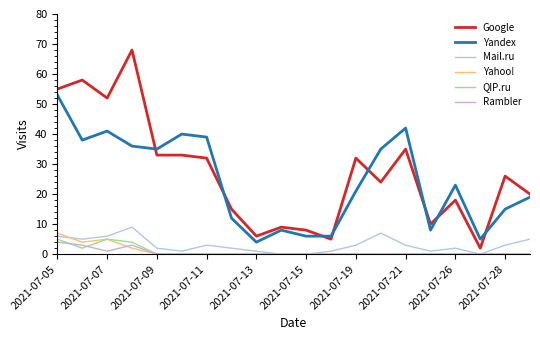

How many series are shown in this chart?

6